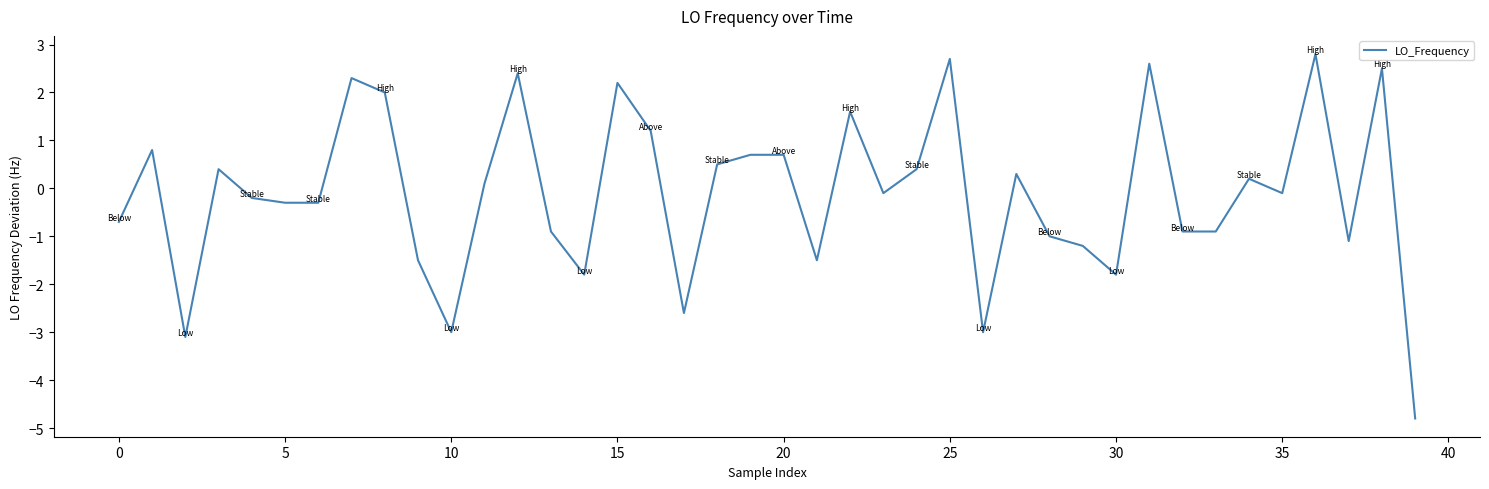

What is the minimum value shown in the chart?

-4.8